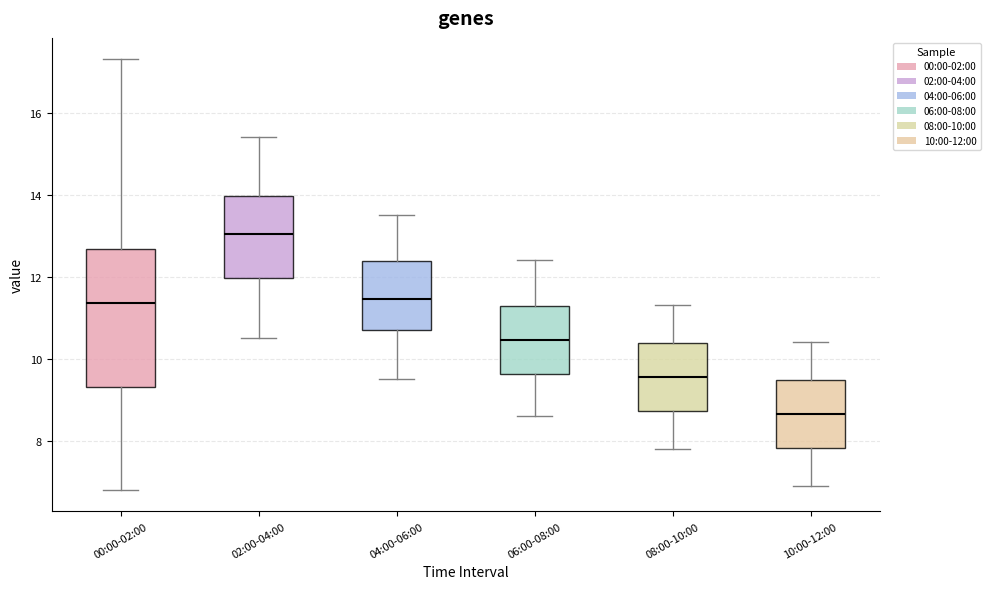

Which box's median line is the lowest?

10:00-12:00